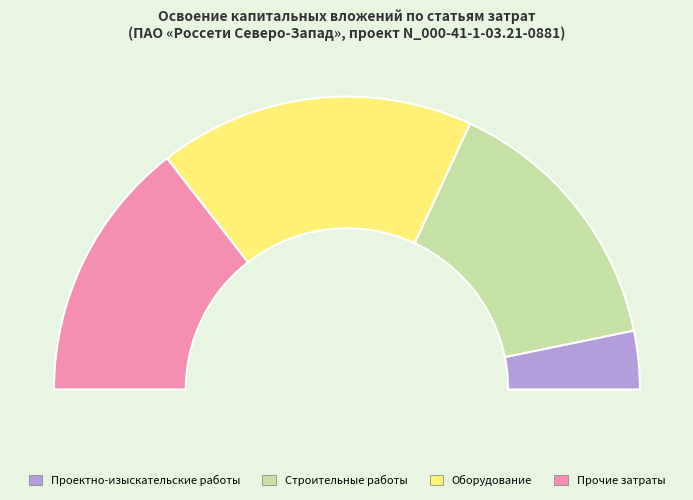

Count the number of slices in the pie.

4